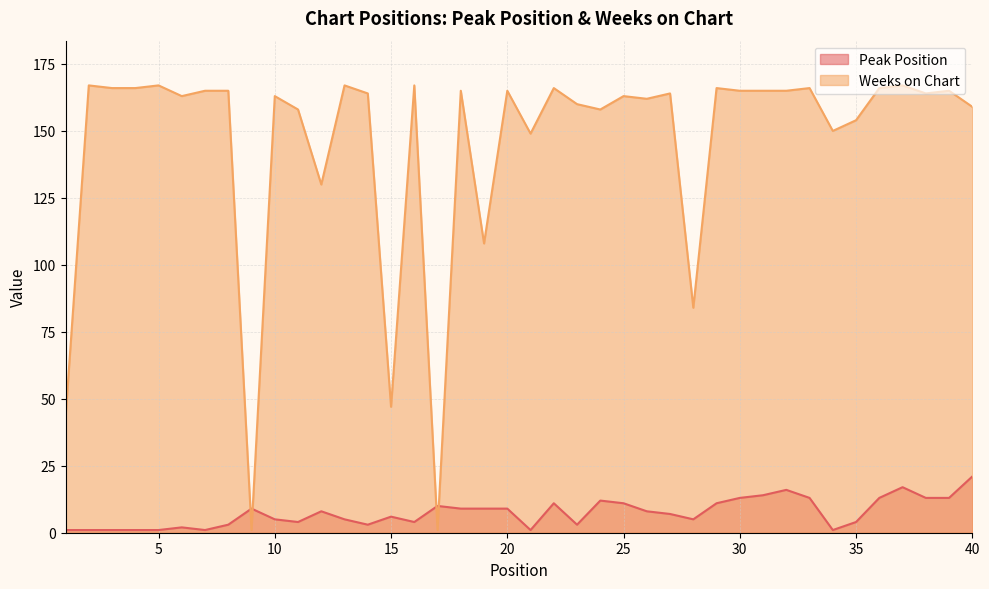

What is the maximum value for Peak Position?

21